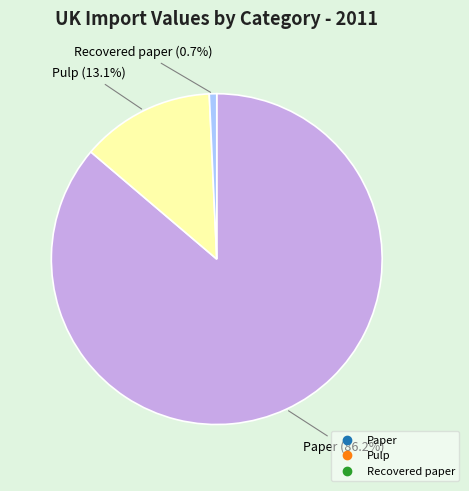

Which has a higher value, Pulp or Paper?

Paper